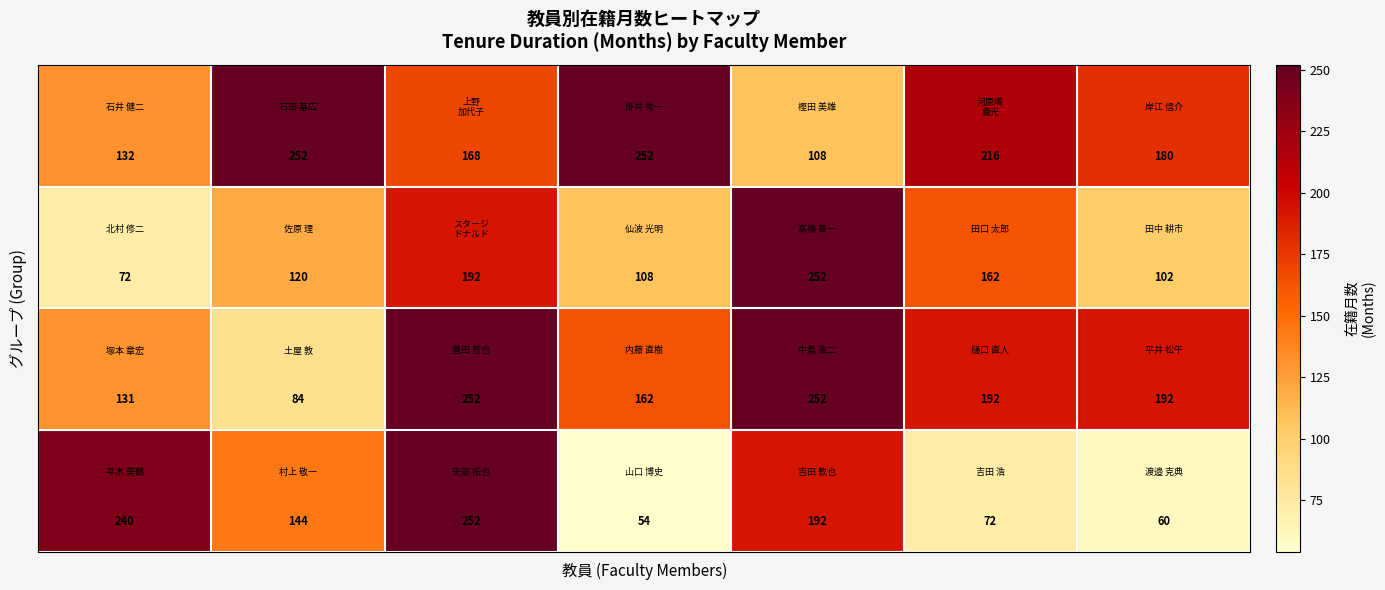

What is the greatest value displayed?

252